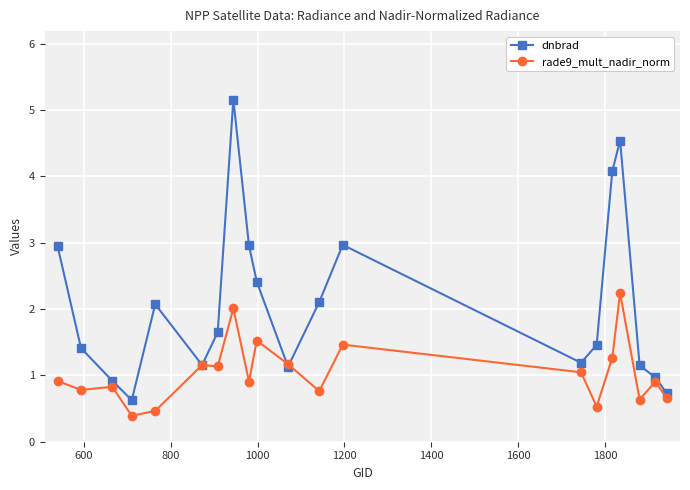

How many lines are shown in the chart?

2